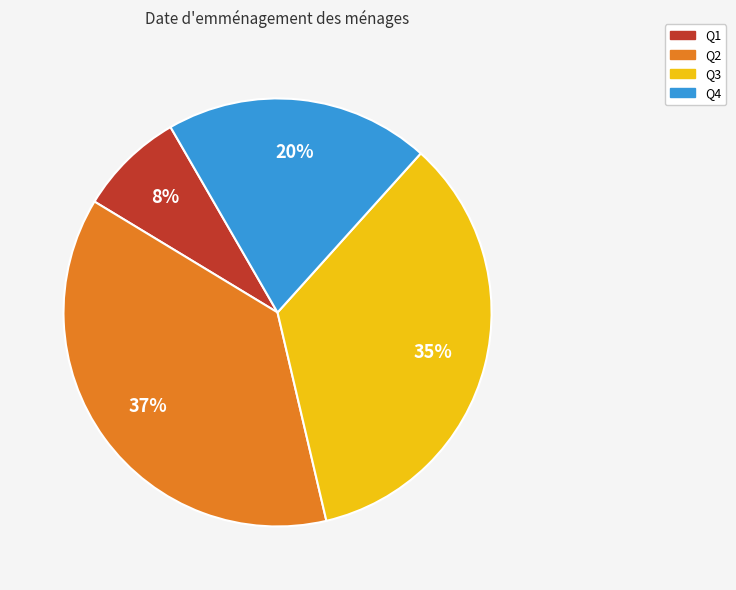

Between Q3 and Q4, which is larger?

Q3